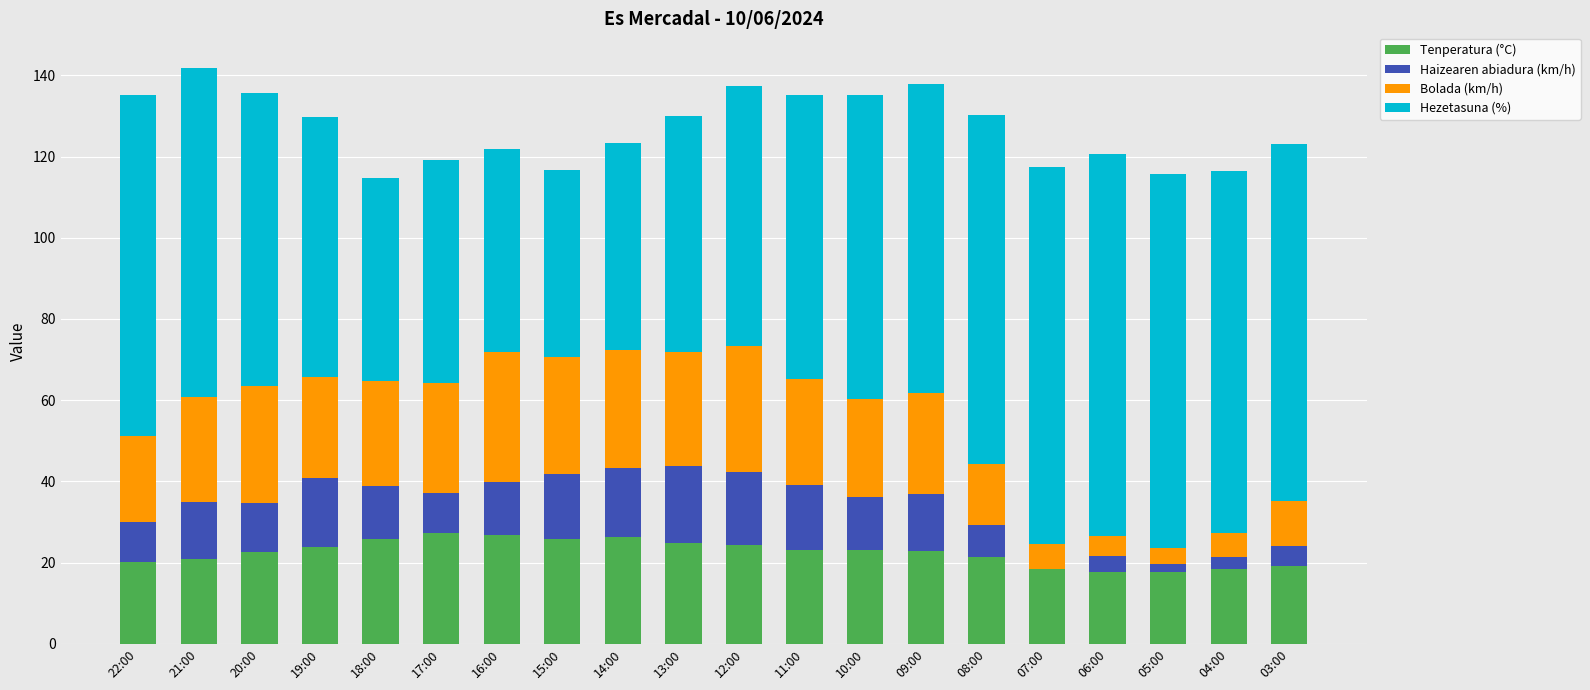

What is the total value across all series at 21:00?

141.9